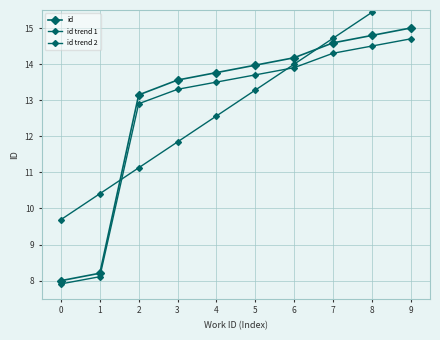

What is the approximate value of id trend 1 at 3?

11.8